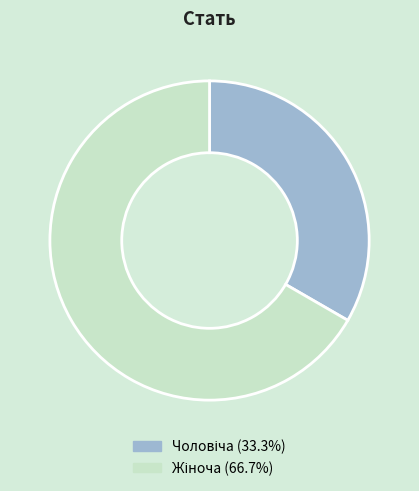

What is the ratio of the value at Жіноча to the value at Чоловіча?

2.0